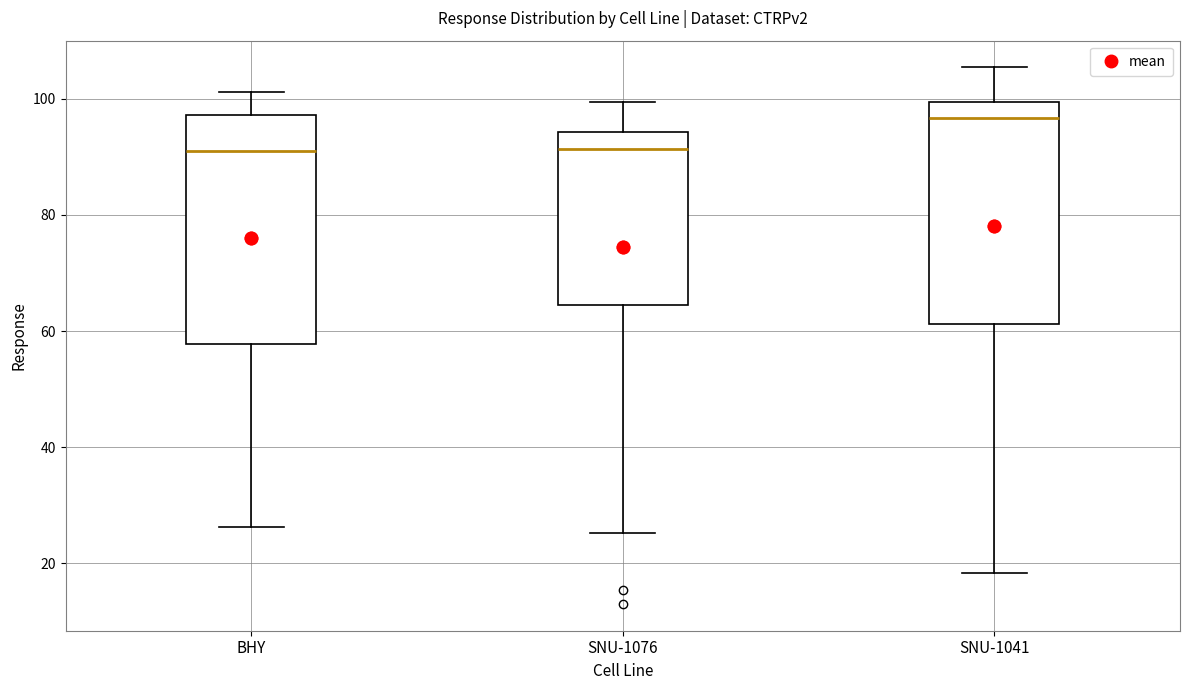

Where does the lower whisker of the box for BHY end on the y-axis? The values are not printed on the chart, so give them approximately, as read against the axis.

26